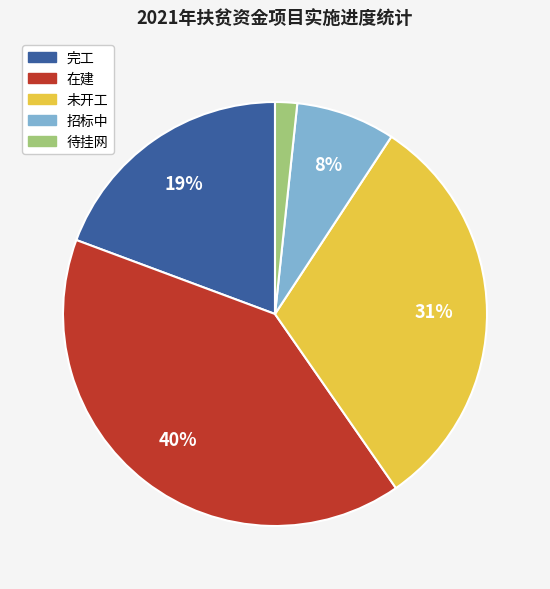

How many slices are in this pie chart?

5